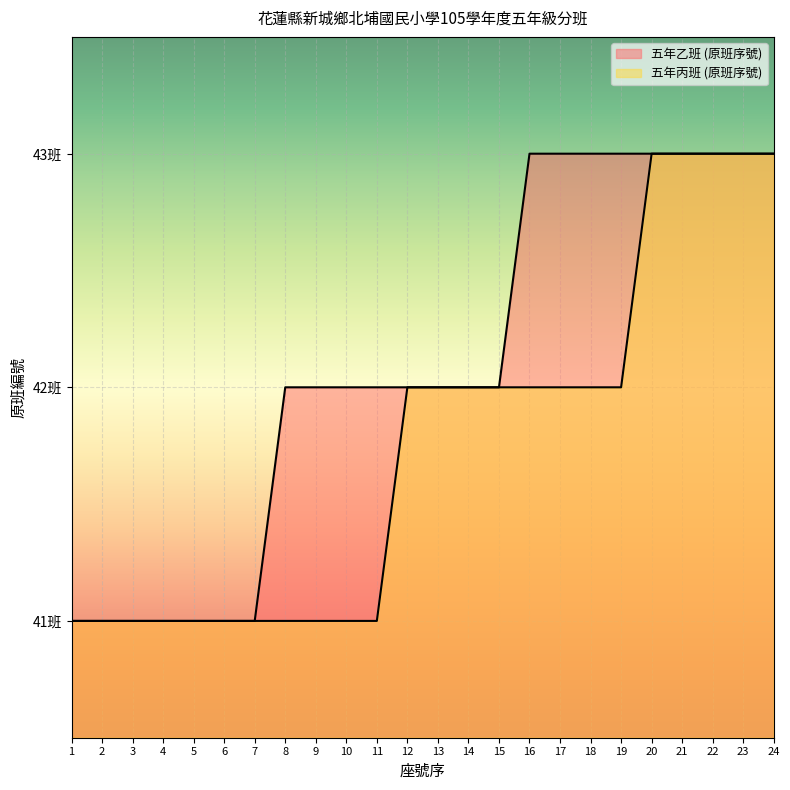

Does the chart display data point markers on the line(s)?

No